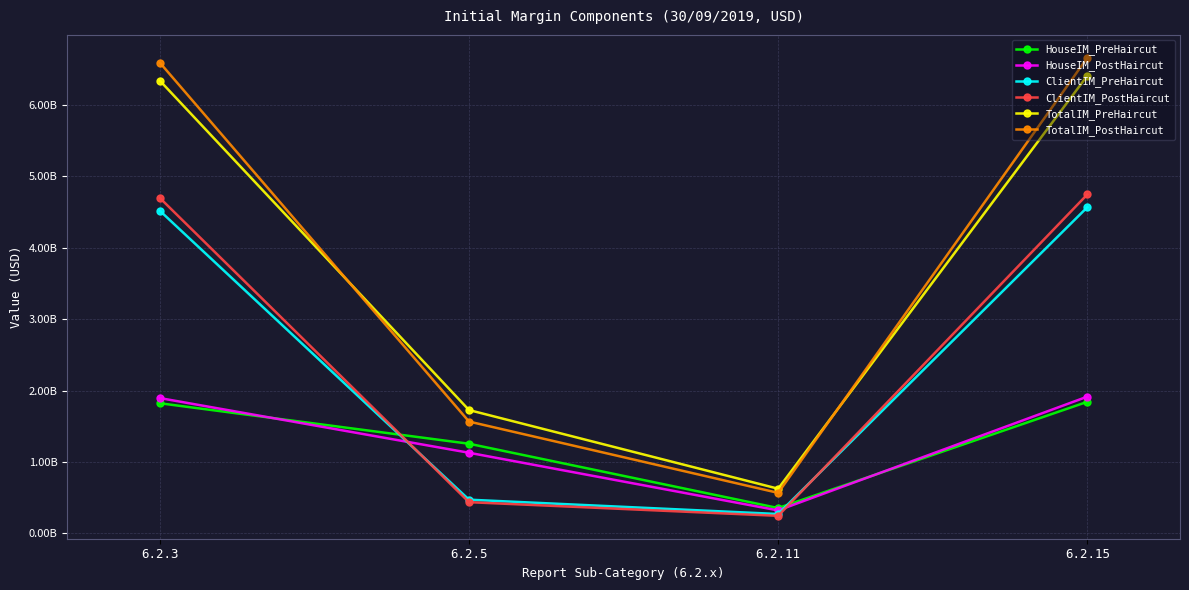

Is this an area chart (filled region under the line)?

No